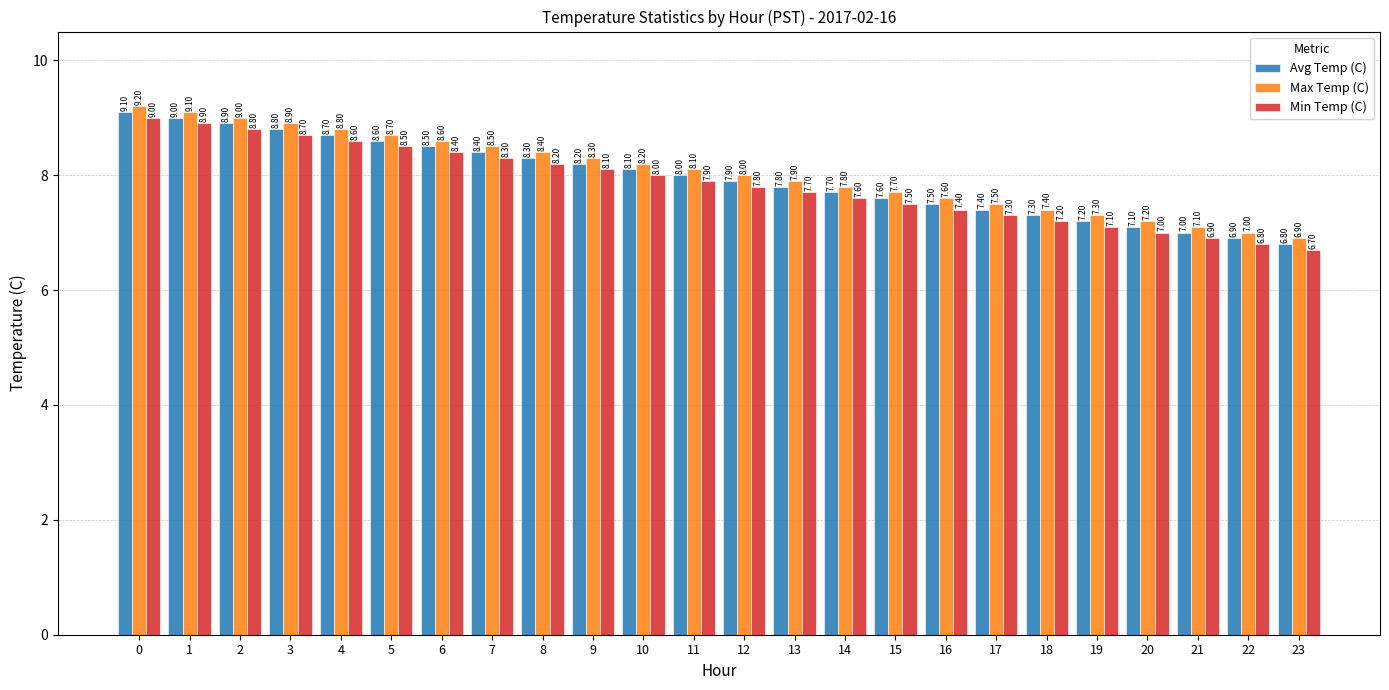

What is the sum of the Min Temp (C) values at 1 and 16?

16.3